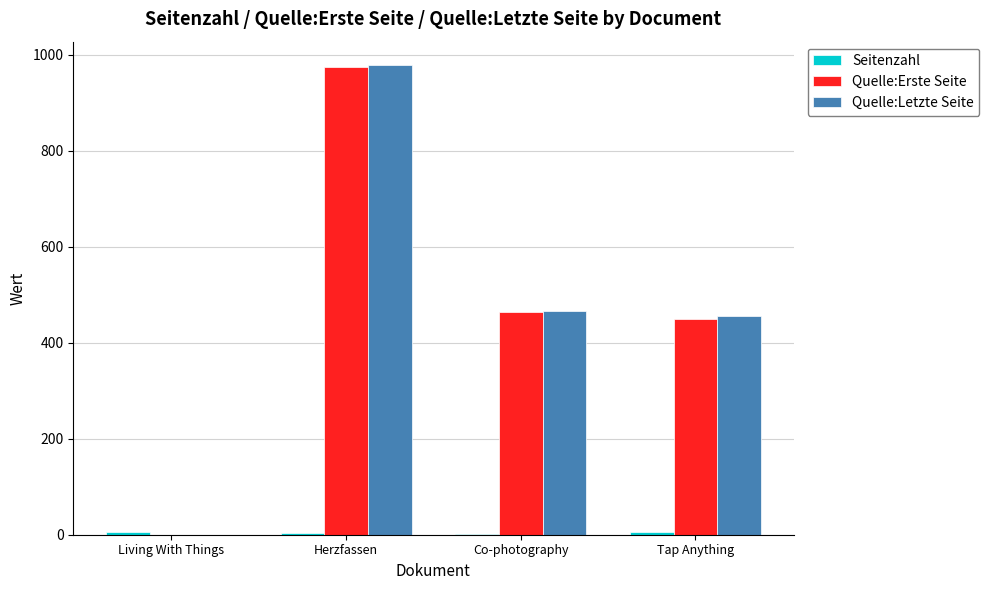

Between Living With Things and Tap Anything, which series saw the biggest shift?

Quelle:Letzte Seite